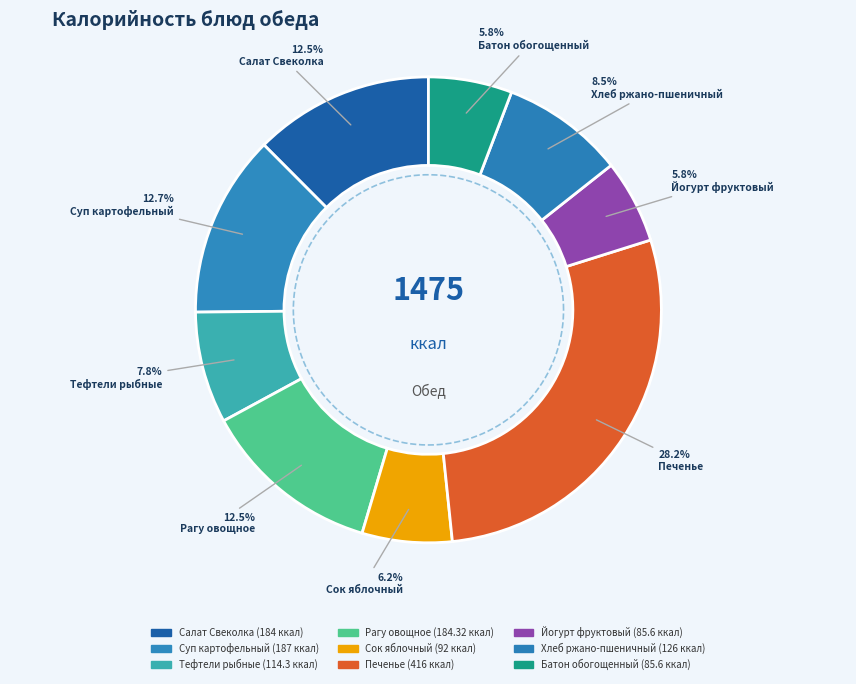

How many segments does this pie chart have?

9